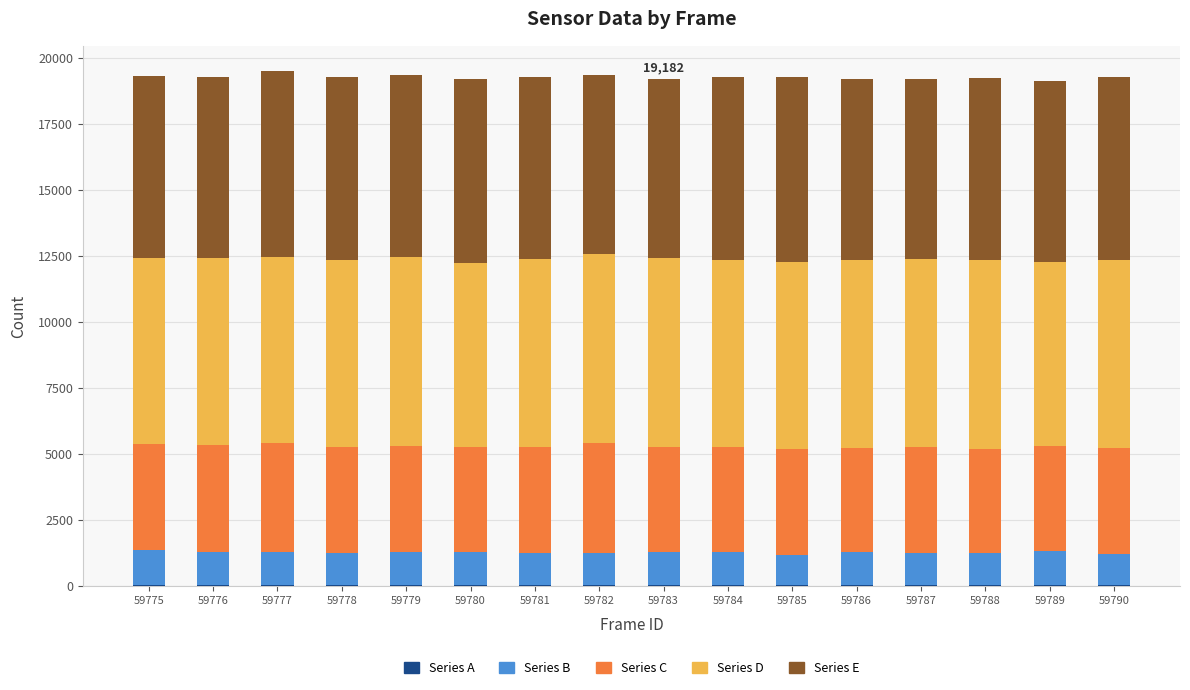

What is the value of the Series A bar at the 13th from the left?

17